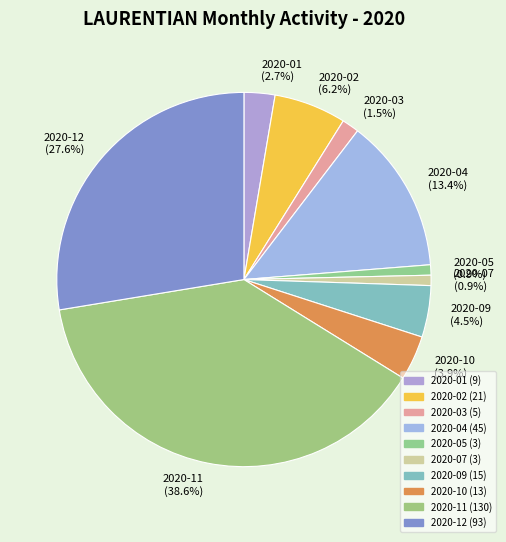

Which category has the biggest portion of the pie?

2020-11 (38.6%)